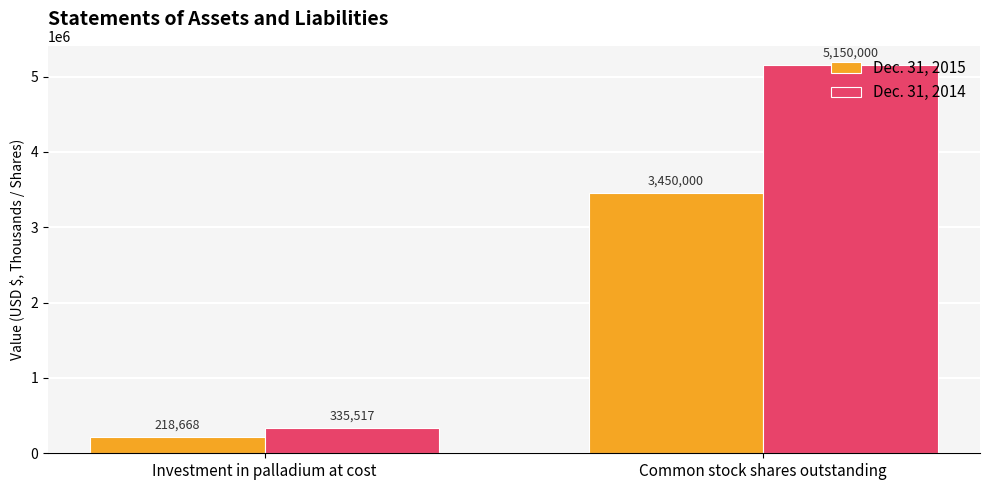

What is the average value of the Dec. 31, 2015 series?

1834334